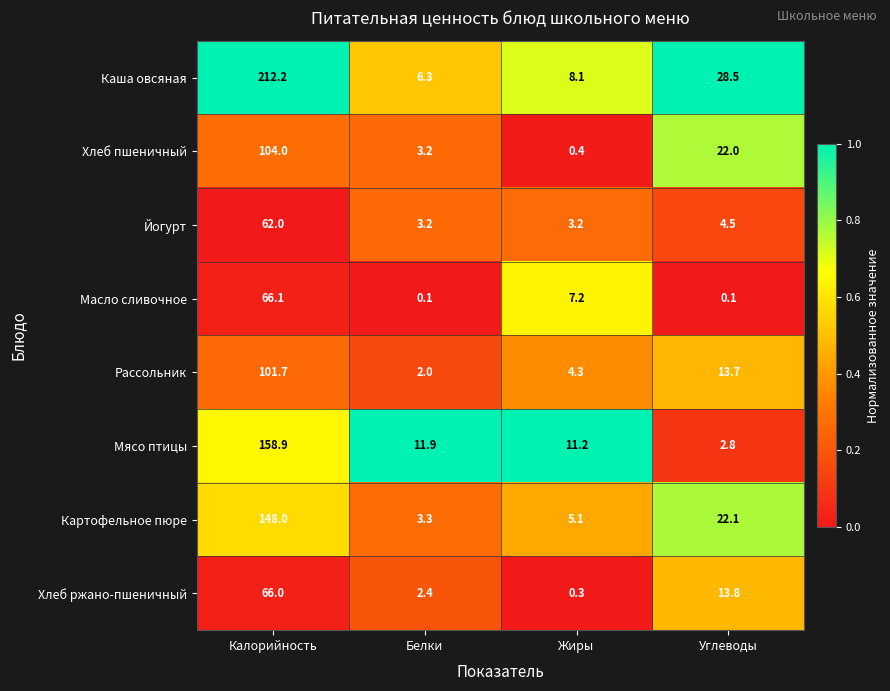

What is the minimum value for Йогурт?

3.2